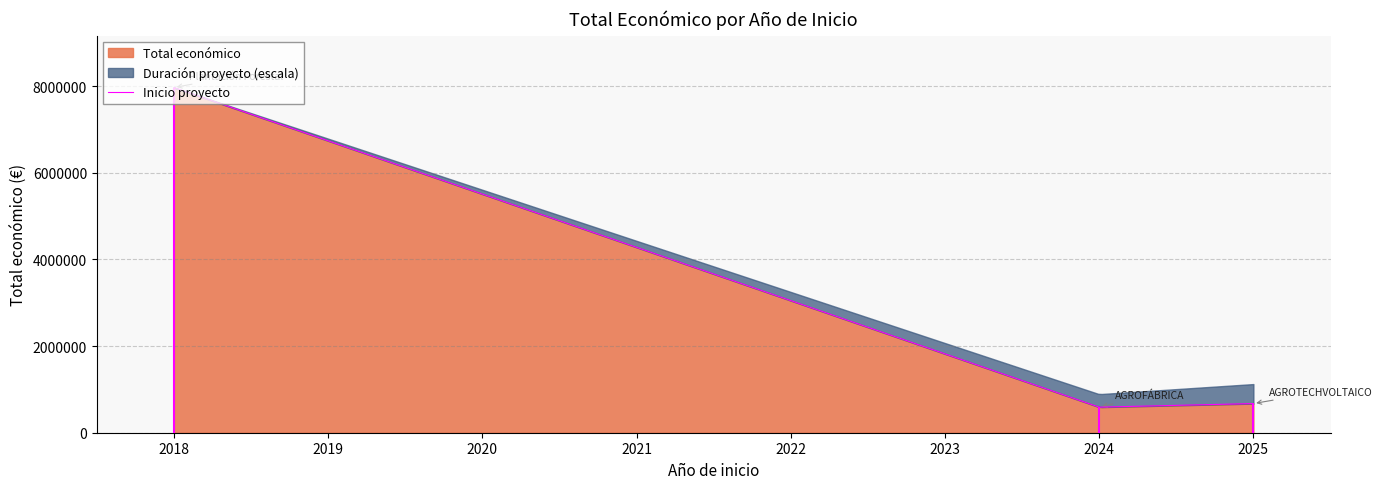

Reading right to left, list all the values displayed in this chart.

672807	590382	7967413